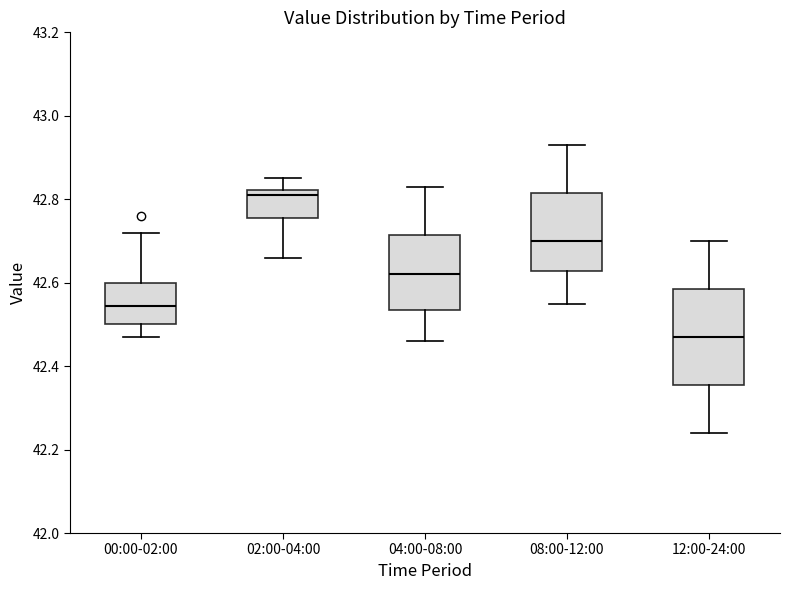

Reading left to right, read every box against the y-axis: the position of its median line, the range the box covers, and the ends of its whiskers. The values are not printed on the chart, so give them approximately, as read against the axis.

00:00-02:00: median 42.54, box 42.50 to 42.60, whiskers 42.48 to 42.72
02:00-04:00: median 42.82 (just below the box's upper edge), box 42.76 to 42.82, whiskers 42.66 to 42.86
04:00-08:00: median 42.62, box 42.54 to 42.72, whiskers 42.46 to 42.84
08:00-12:00: median 42.70, box 42.62 to 42.82, whiskers 42.56 to 42.94
12:00-24:00: median 42.48, box 42.36 to 42.58, whiskers 42.24 to 42.70